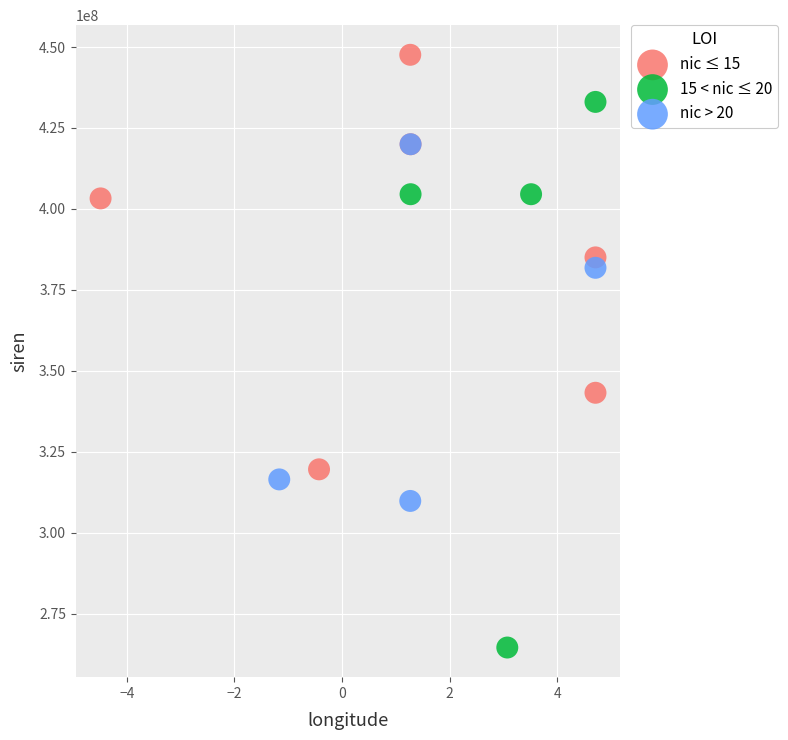

Which series has the widest spread of Y values?

15 < nic ≤ 20